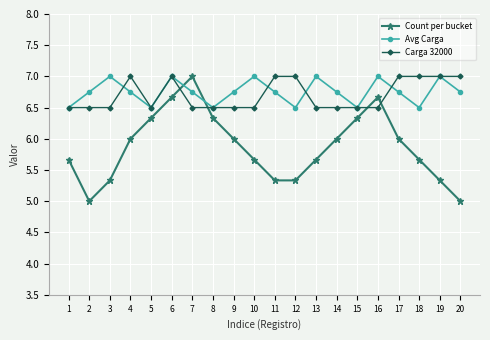

Which series changed the most between 14 and 19?

Count per bucket